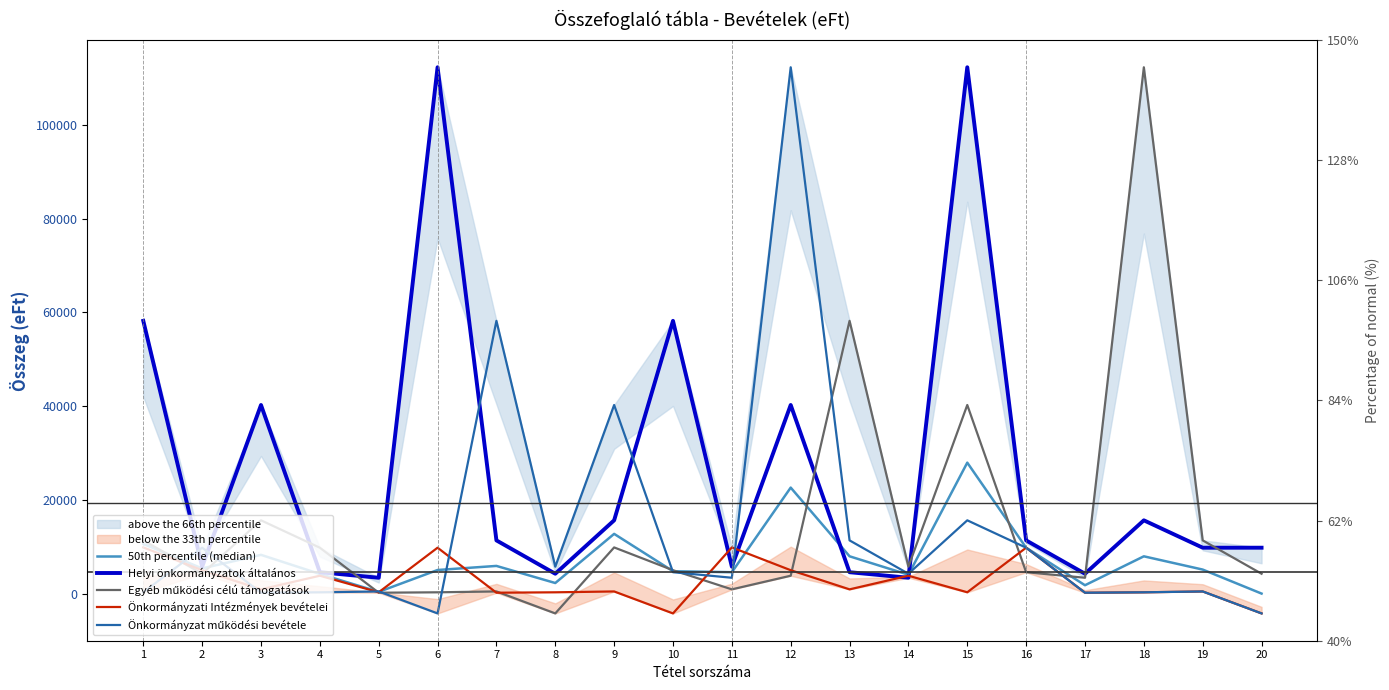

Where is the first local maximum for Önkormányzati Intézmények bevételei?

4